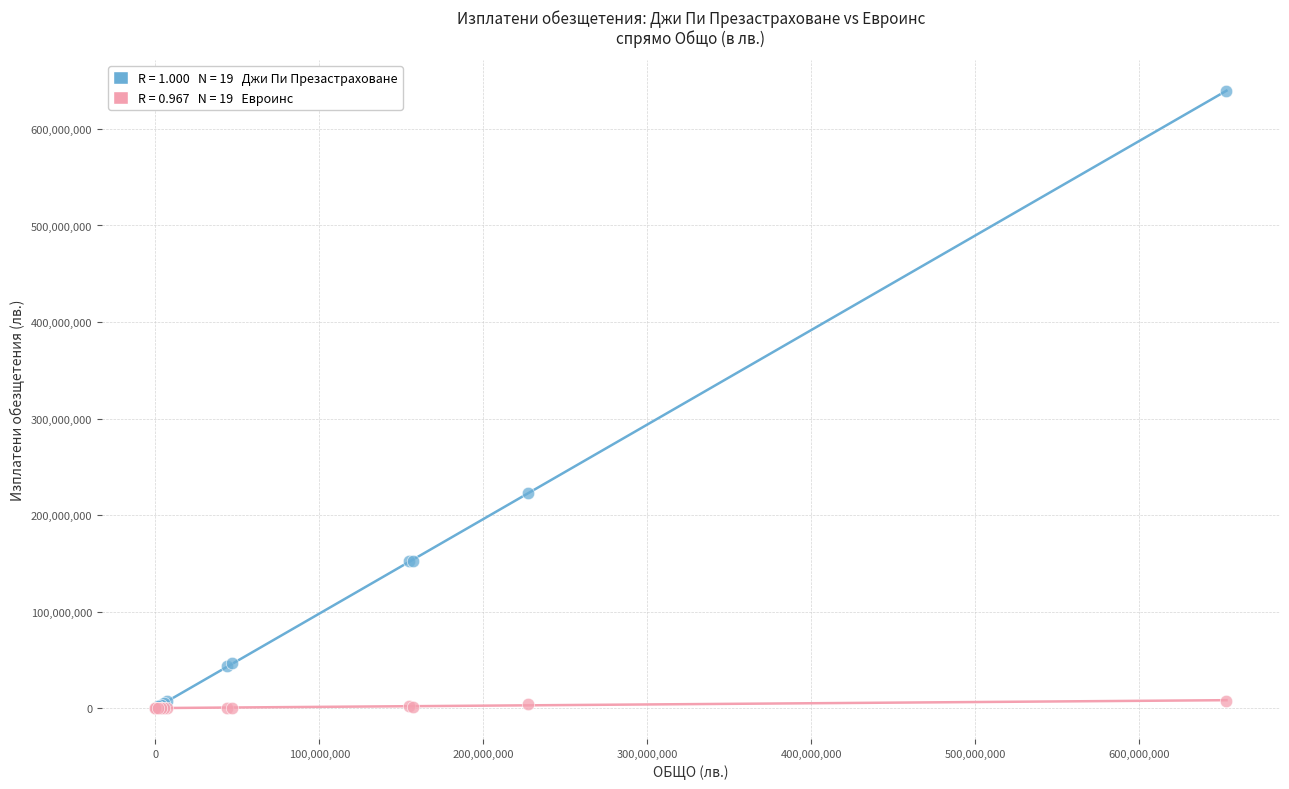

Across all series, what Y value is closest to 319717929?

222544218.6